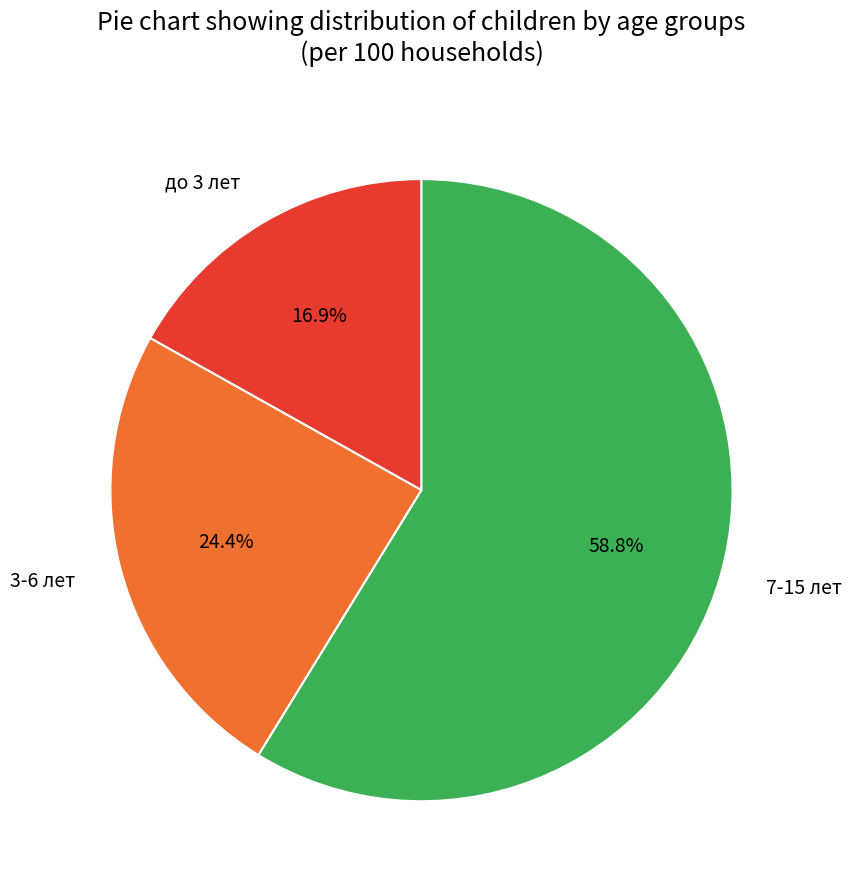

Is it true that до 3 лет is 17% of the pie?

True